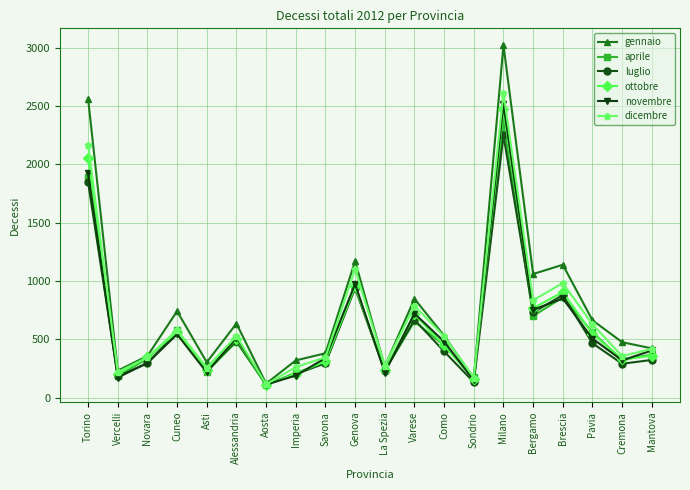

Which series has the largest range (max minus min)?

gennaio